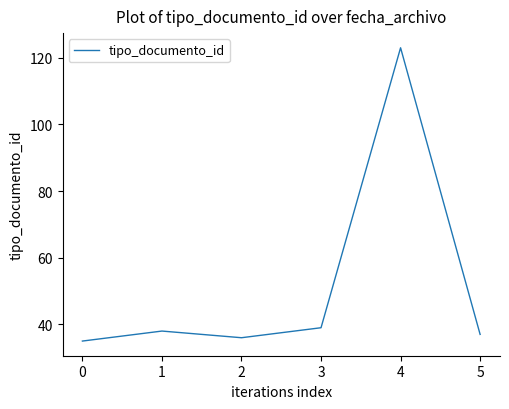

Count the number of categories in the chart.

6